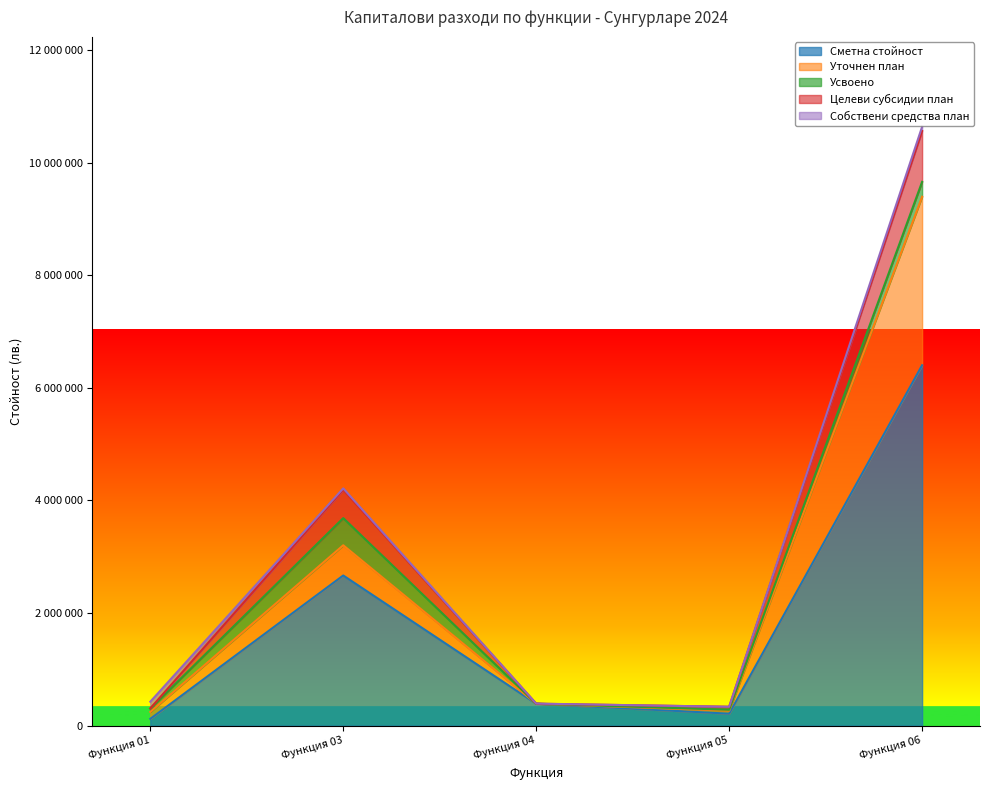

How many values in the Сметна стойност series exceed 389205?

2